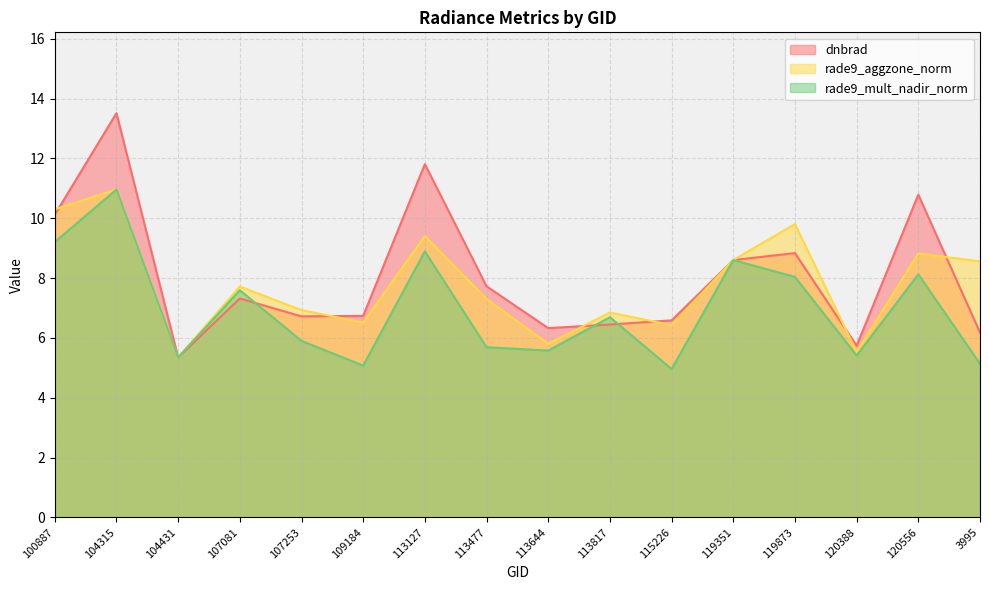

At which category is the sum across all series the highest?

104315